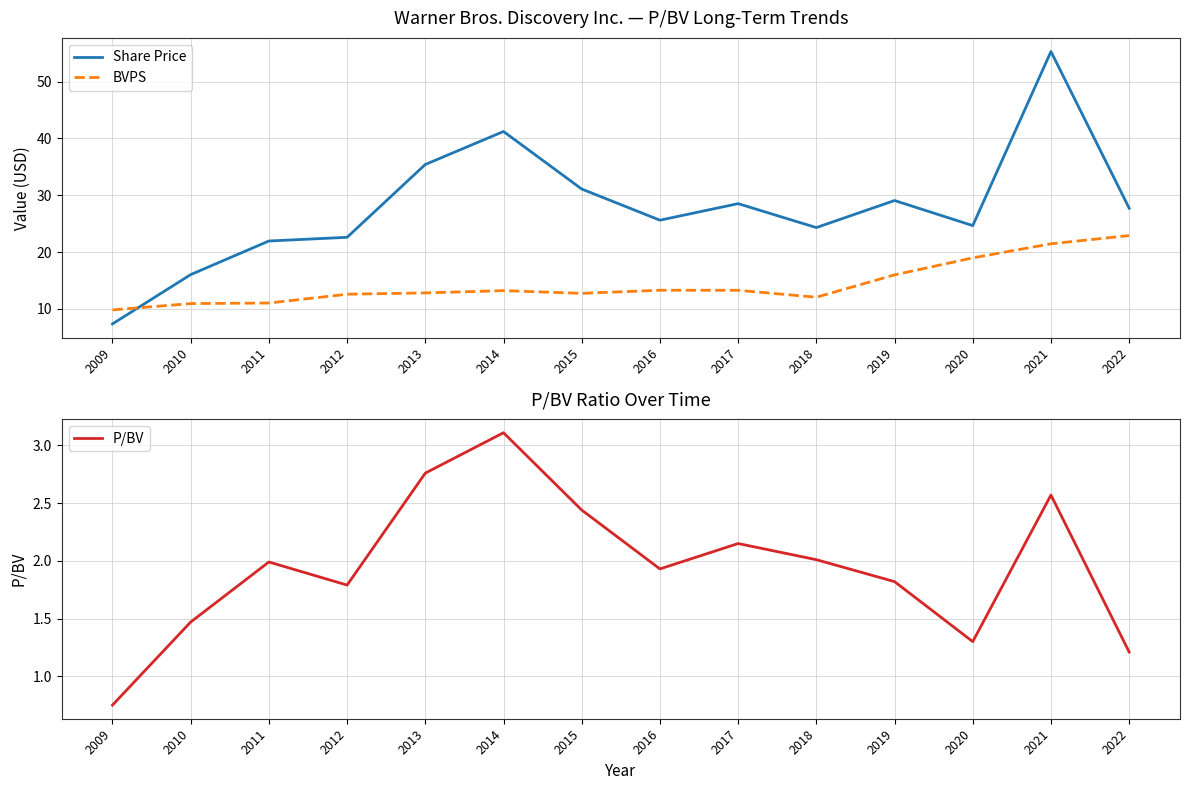

What is the average value of the BVPS series?

14.4